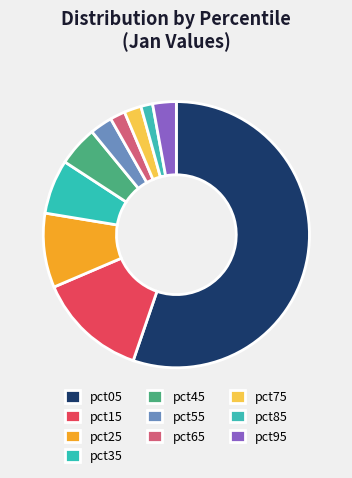

How many segments does this pie chart have?

10